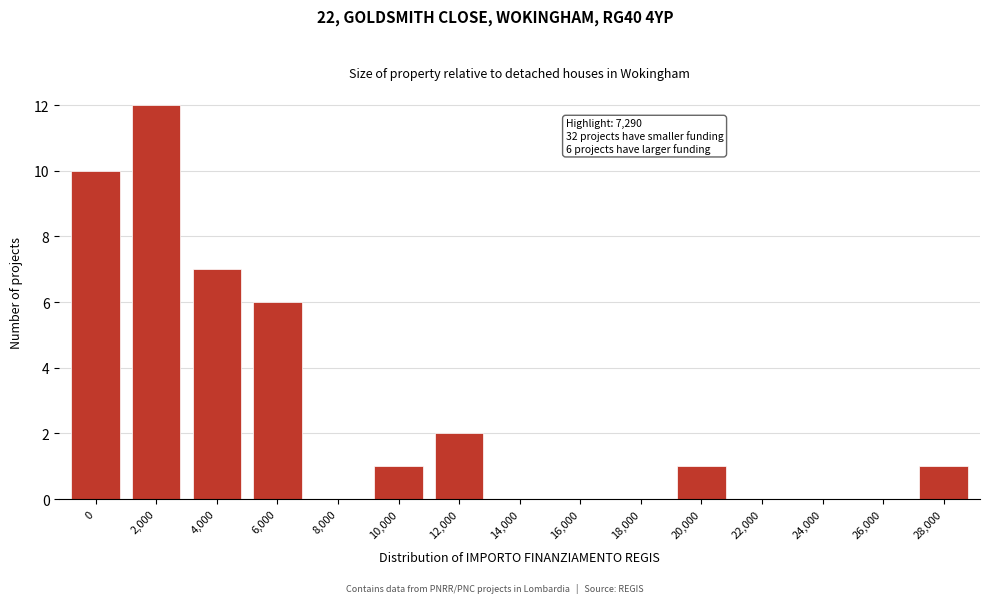

Reading left to right, transcribe all the data shown in this chart.

0=10	2,000=12	4,000=7	6,000=6	8,000=0	10,000=1	12,000=2	14,000=0	16,000=0	18,000=0	20,000=1	22,000=0	24,000=0	26,000=0	28,000=1